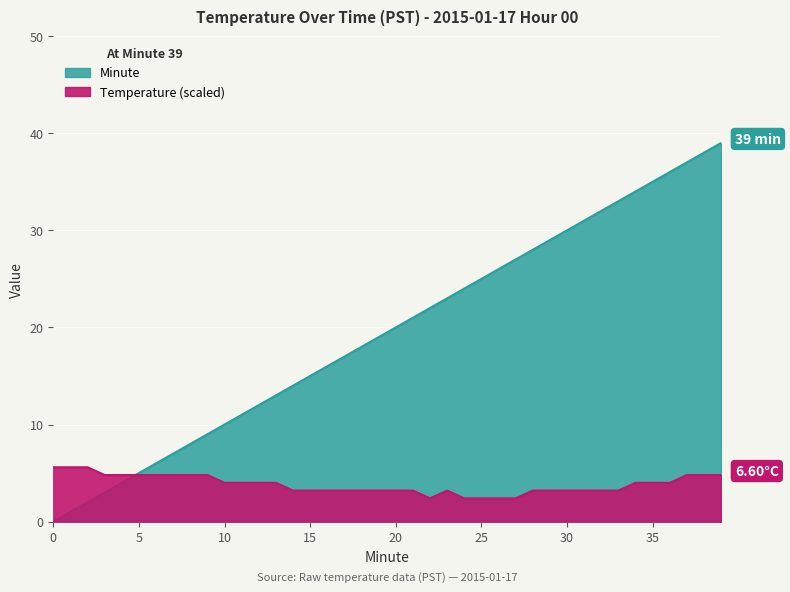

How many interior local peaks does the Temperature (°C) series have?

1